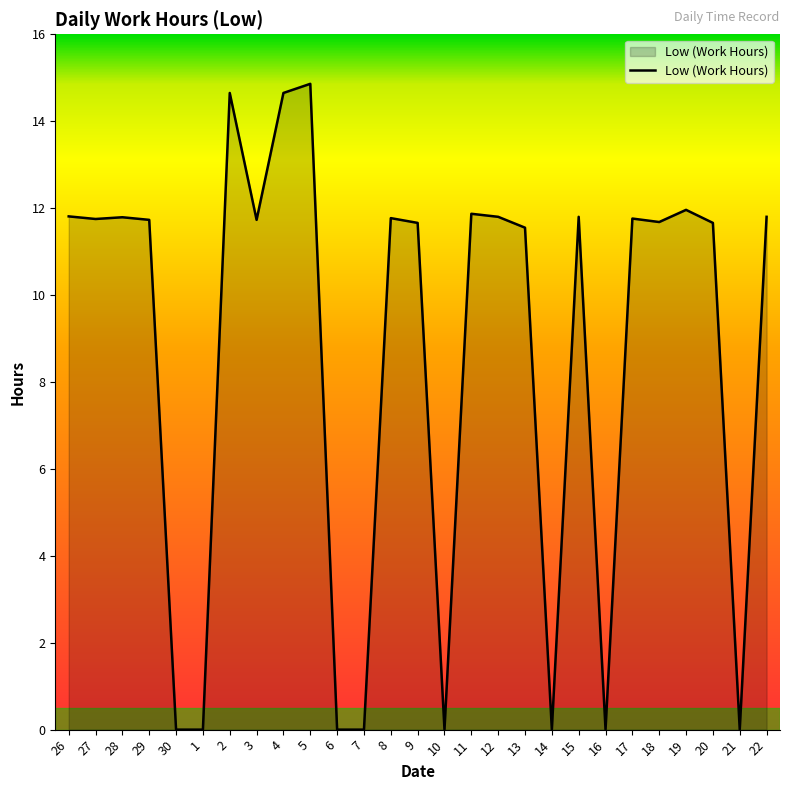

At which label does the data first exceed 11?

26